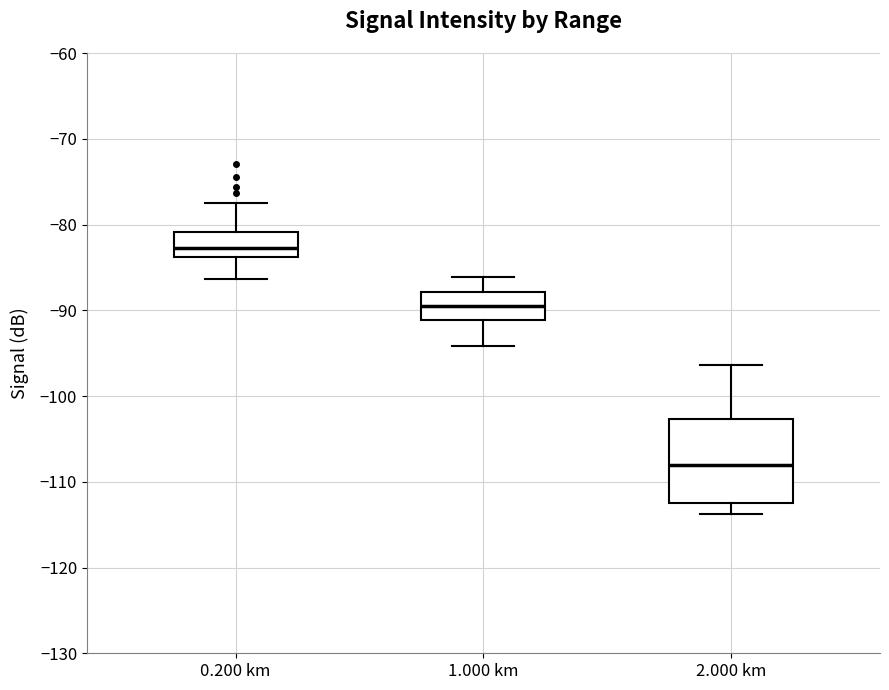

Reading left to right, read every box against the y-axis: the position of its median line, the range the box covers, and the ends of its whiskers. The values are not printed on the chart, so give them approximately, as read against the axis.

0.200 km: median -83, box -84 to -81, whiskers -86 to -77
1.000 km: median -89, box -91 to -88, whiskers -94 to -86
2.000 km: median -108, box -112 to -103, whiskers -114 to -96